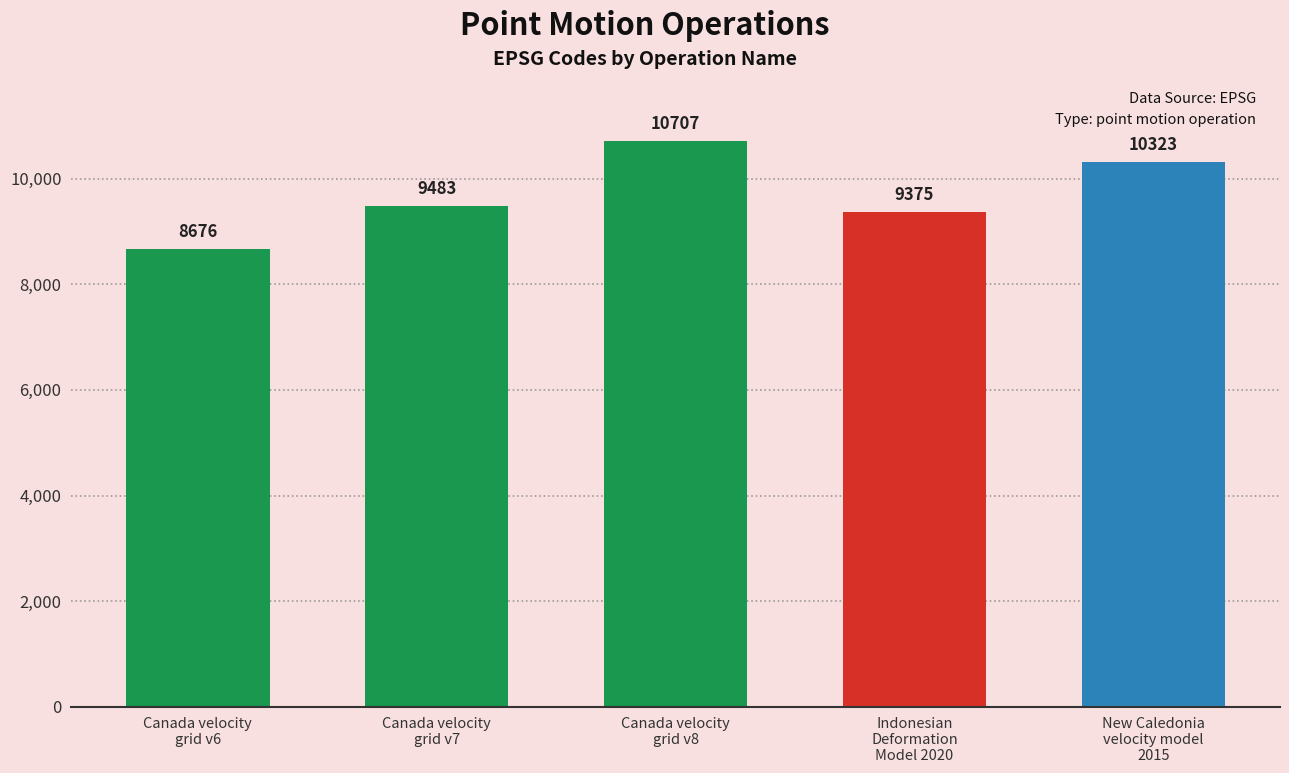

True or false: the data shows 3918 at Canada velocity
grid v7.

False